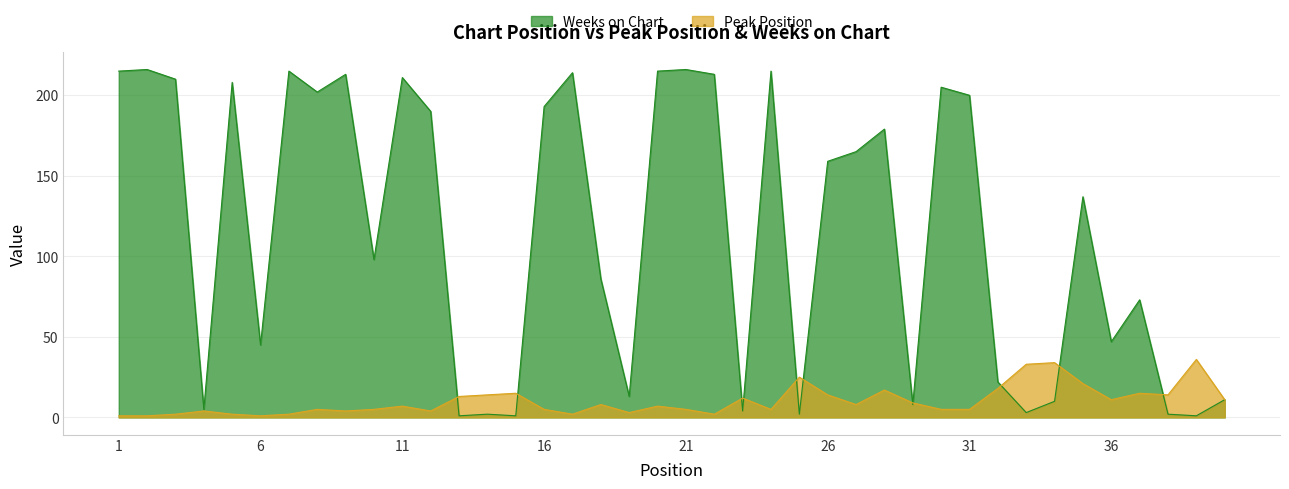

Reading right to left, list all the values displayed in this chart.

Peak Position: 11	36	14	15	11	21	34	33	18	5	5	9	17	8	14	25	5	12	2	5	7	3	8	2	5	15	14	13	4	7	5	4	5	2	1	2	4	2	1	1
Weeks on Chart: 11	1	2	73	47	137	10	3	22	200	205	8	179	165	159	2	215	4	213	216	215	13	86	214	193	1	2	1	190	211	98	213	202	215	45	208	5	210	216	215